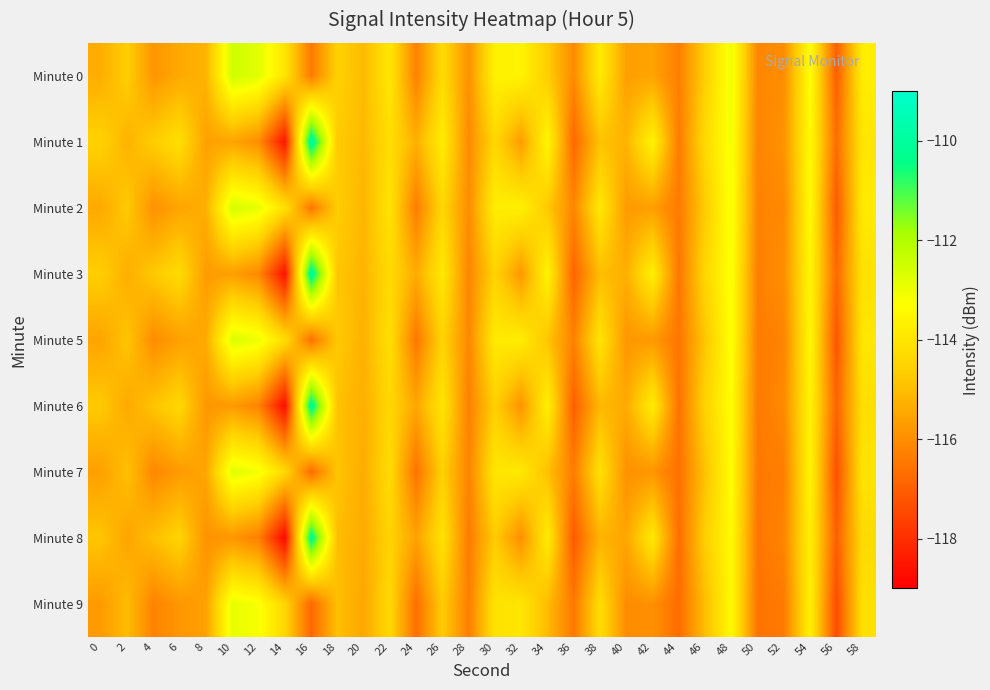

Count the number of categories in the chart.

30